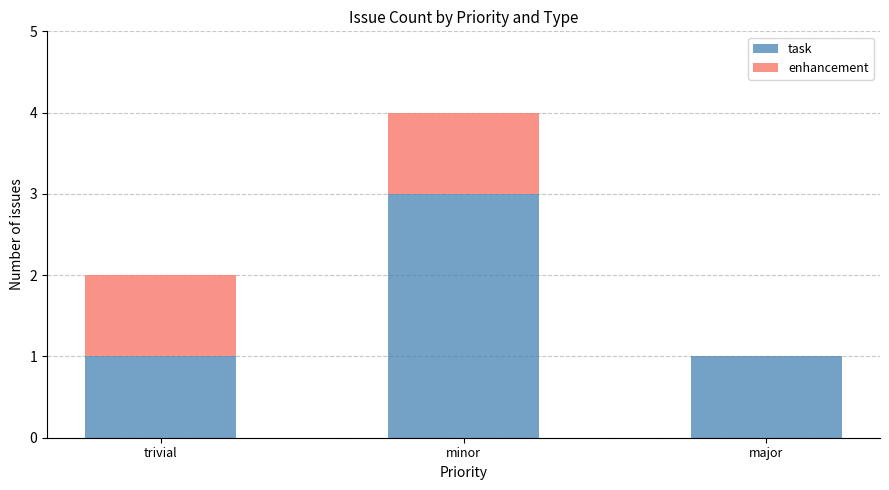

Reading right to left, what are the values for task?

major=1	minor=3	trivial=1